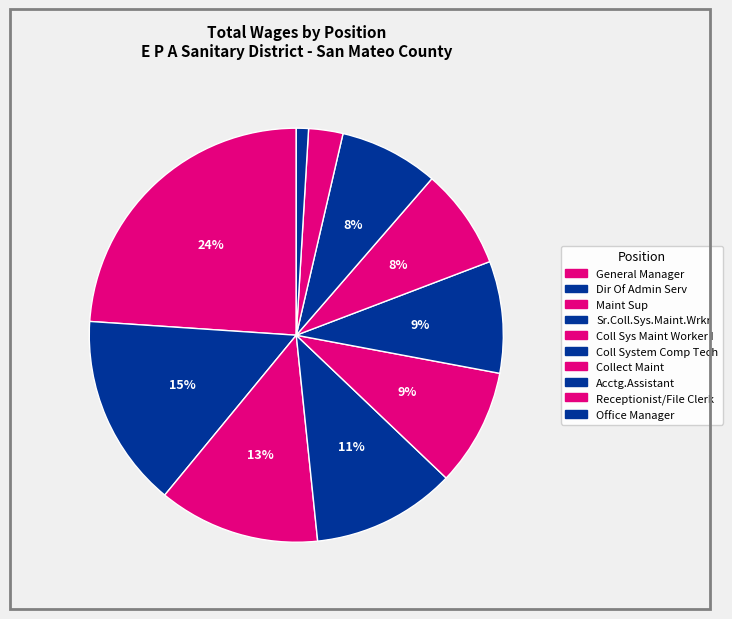

To the nearest percent, what is the average slice percentage?

10%